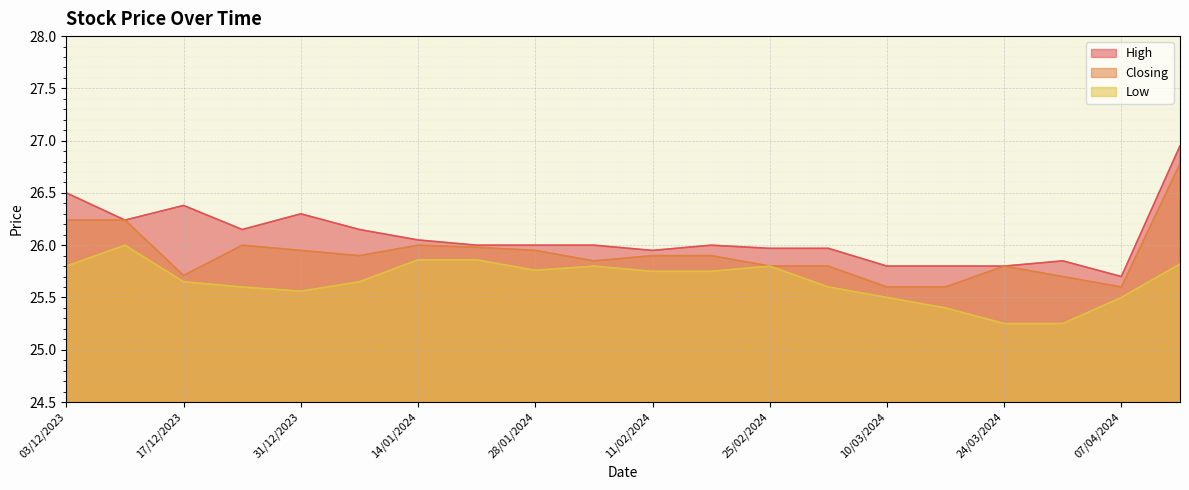

Is it true that Low equals 17.2 at 04/02/2024?

False